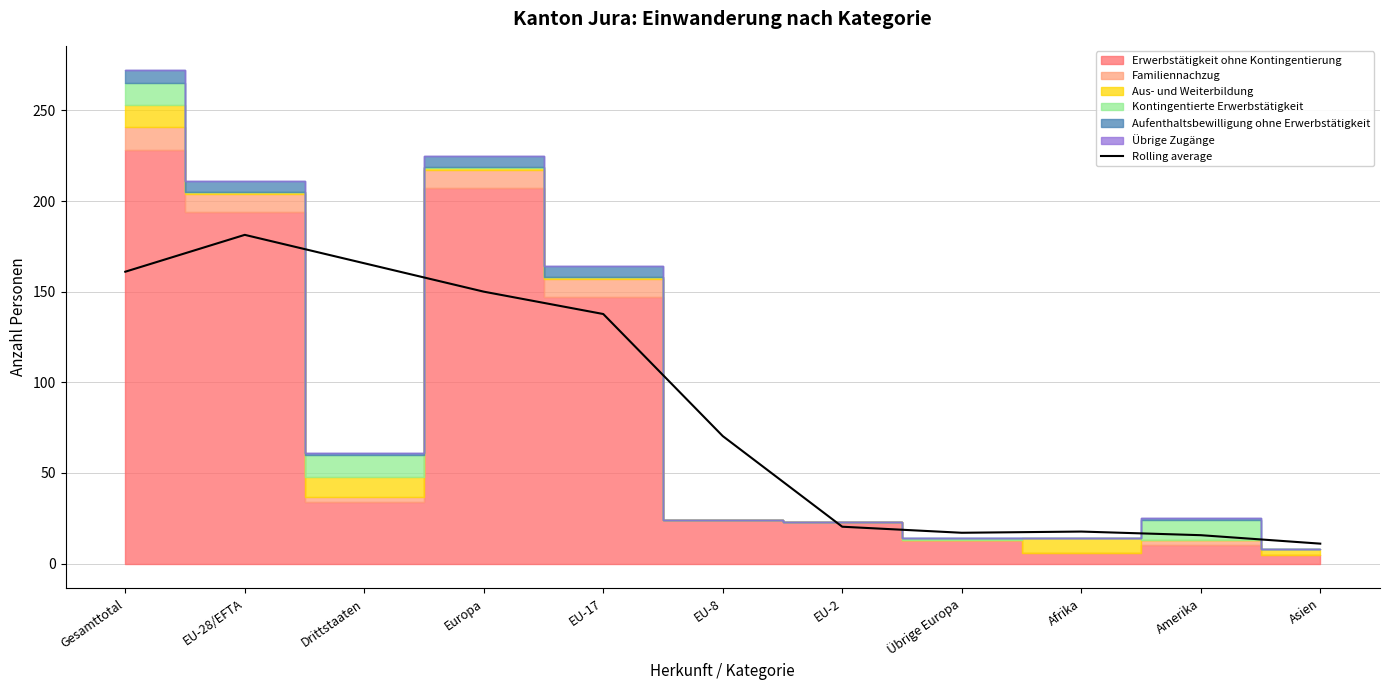

What is the difference between the second highest and second lowest values?

150.0